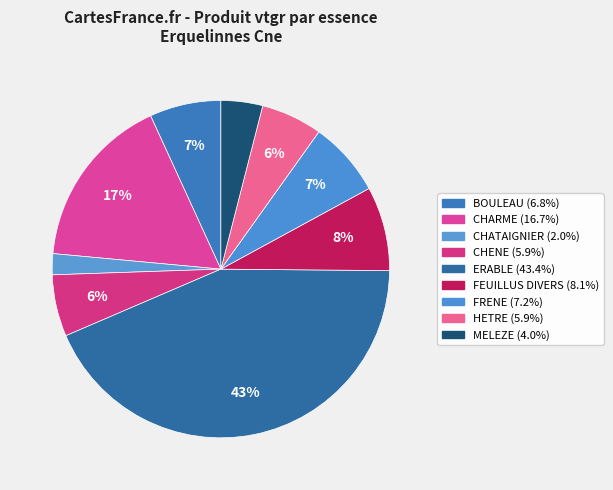

Does any single category account for the majority?

No